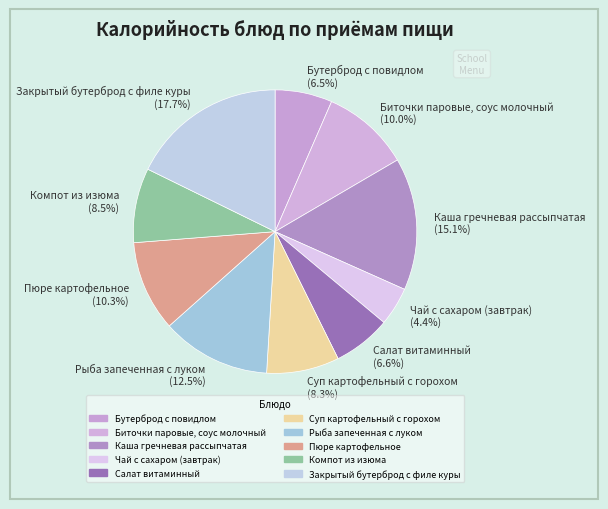

Which has a higher value, Салат витаминный (6.6%) or Закрытый бутерброд с филе куры (17.7%)?

Закрытый бутерброд с филе куры (17.7%)